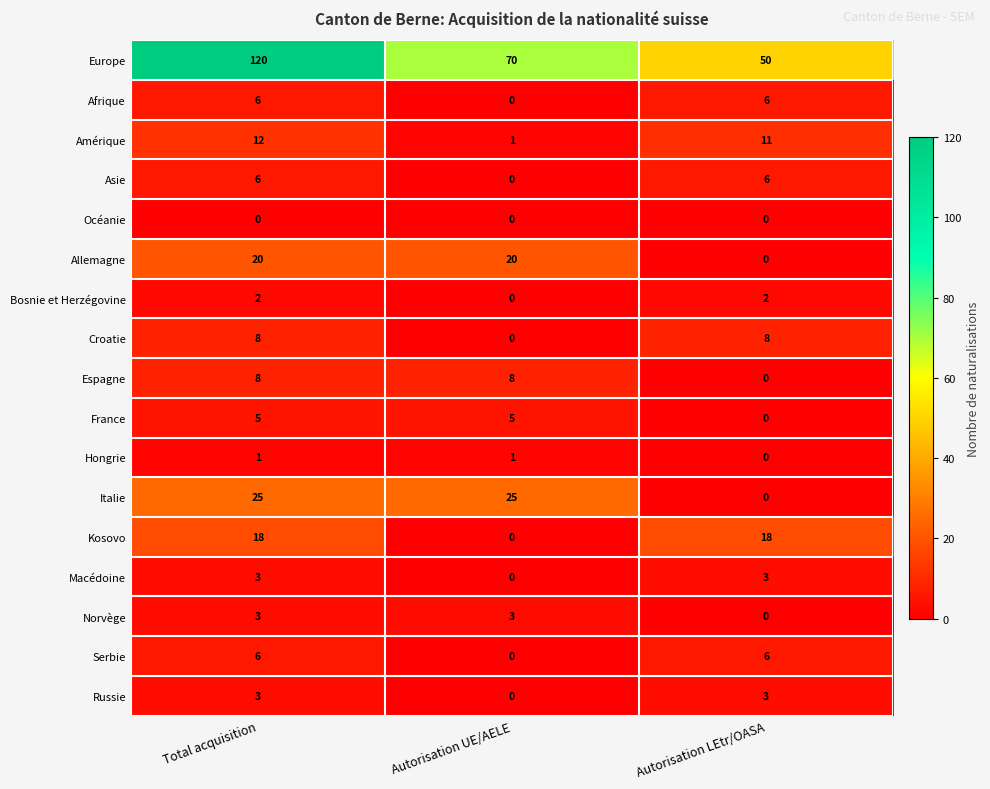

Which series changed the most between Autorisation UE/AELE and Autorisation LEtr/OASA?

Italie